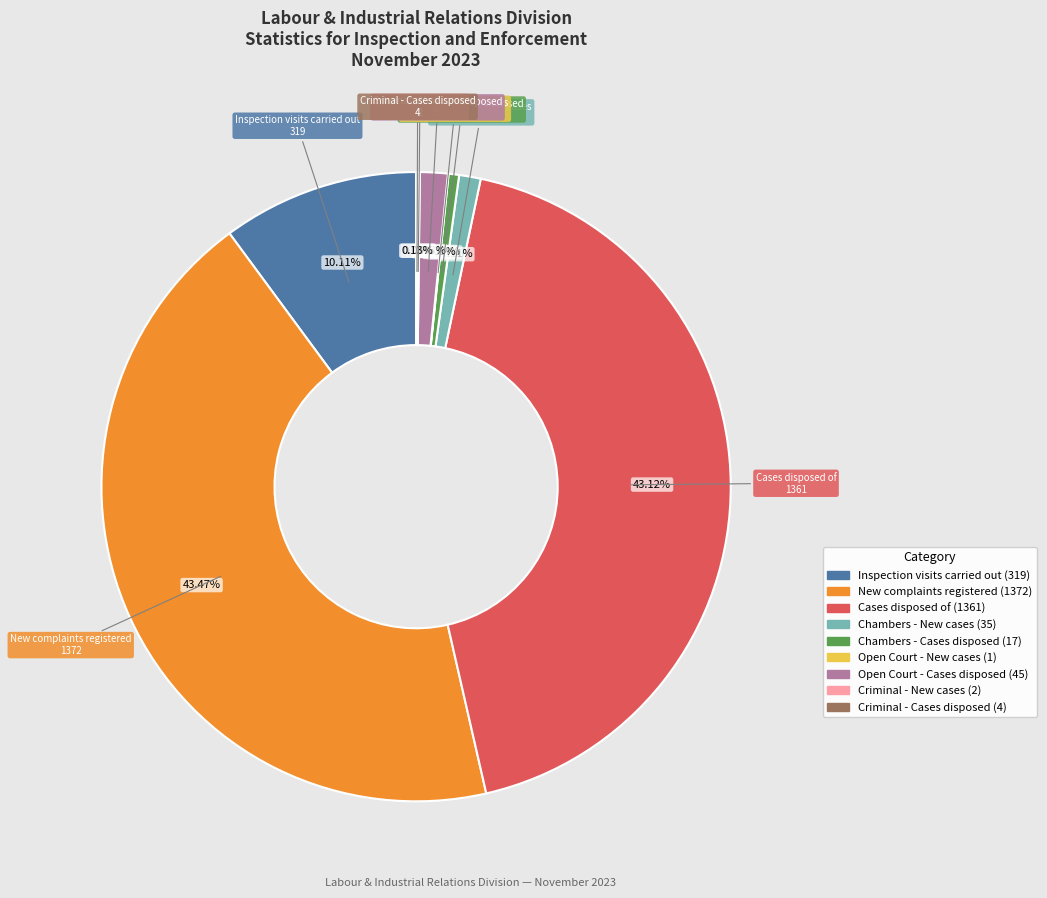

Which has a higher value, Open Court - Cases disposed or New complaints registered?

New complaints registered